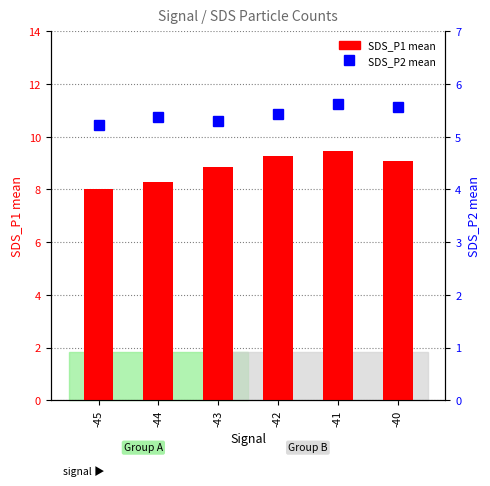

True or false: SDS_P1 mean has a value of 8.3 at -44.

True